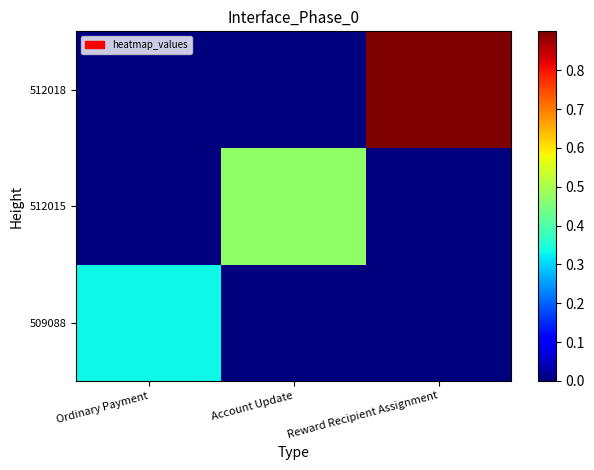

At how many categories does at least one series exceed 0?

3